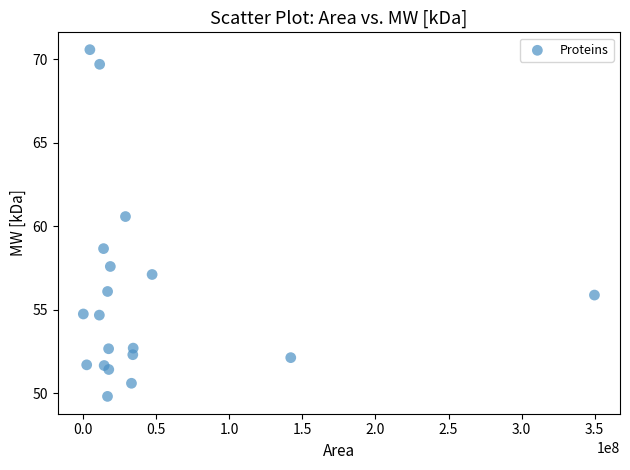

What is the range of Y values (max minus min)?

20.8